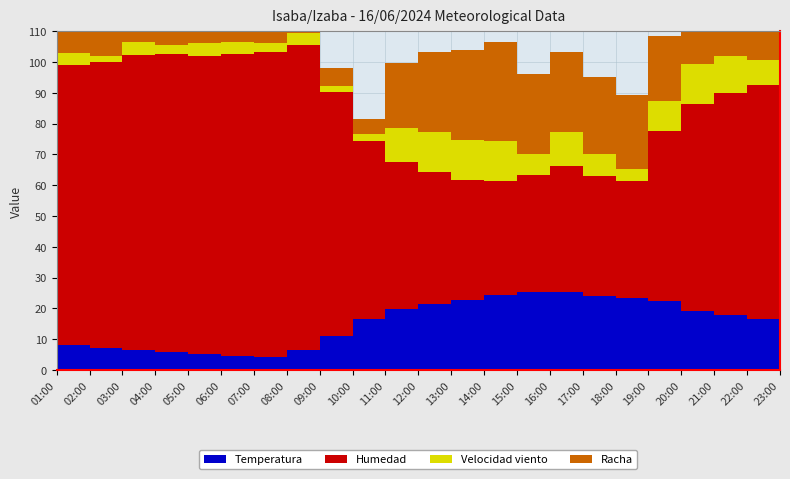

Reading left to right, list all the values displayed in this chart.

Temperatura: 8.0	7.1	6.4	5.7	5.1	4.6	4.3	6.5	11.2	16.5	19.7	21.4	22.8	24.4	25.2	25.2	24.1	23.3	22.5	19.3	18.0	16.6	14.6
Humedad: 91.0	93.0	96.0	97.0	97.0	98.0	99.0	99.0	79.0	58.0	48.0	43.0	39.0	37.0	38.0	41.0	39.0	38.0	55.0	67.0	72.0	76.0	85.0
Velocidad viento: 4.0	2.0	4.0	3.0	4.0	4.0	3.0	4.0	2.0	2.0	11.0	13.0	13.0	13.0	7.0	11.0	7.0	4.0	10.0	13.0	12.0	8.0	3.0
Racha: 14.0	16.0	9.0	10.0	12.0	9.0	10.0	9.0	6.0	5.0	21.0	26.0	29.0	32.0	26.0	26.0	25.0	24.0	21.0	31.0	26.0	26.0	20.0